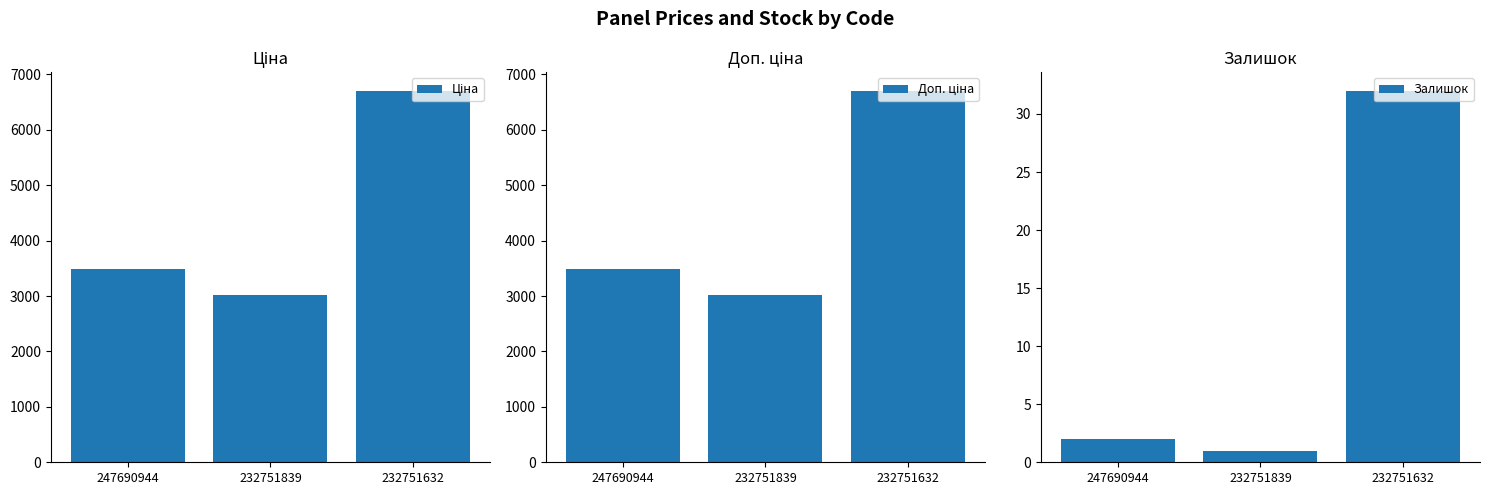

At how many categories does at least one series exceed 2166?

3